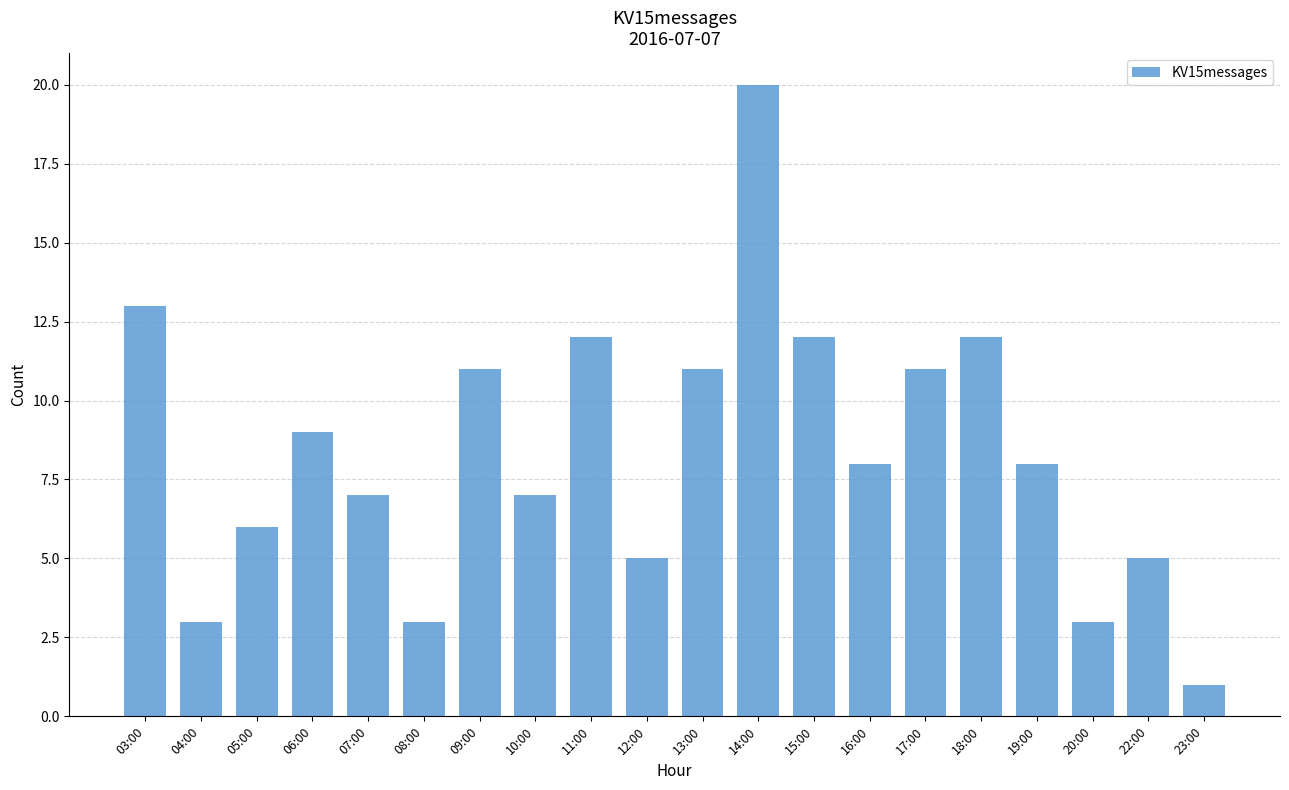

What is the change in value from 03:00 to 10:00?

-6